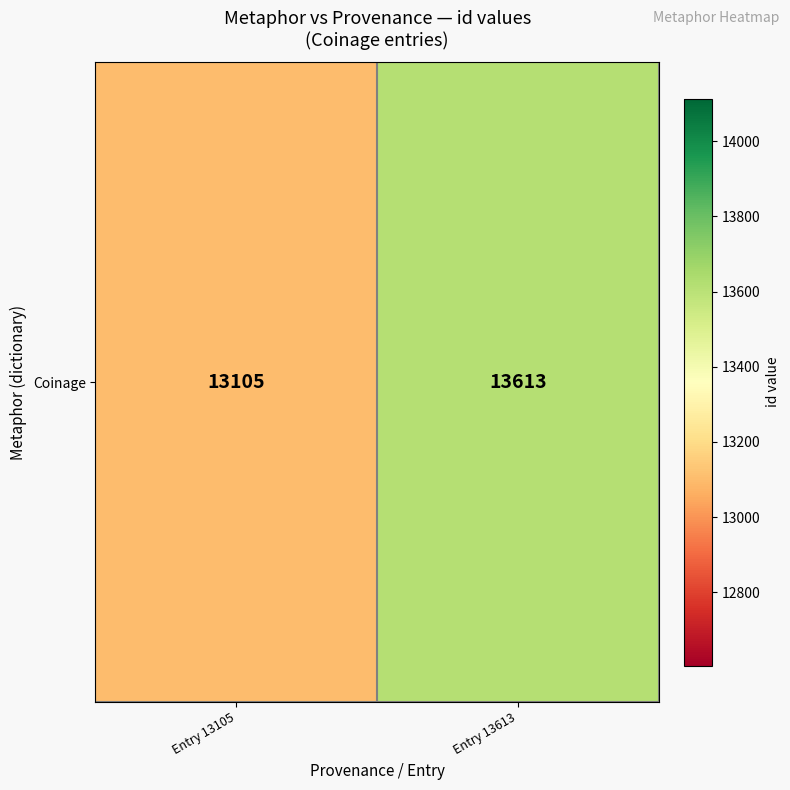

Between Entry 13613 and Entry 13105, which is larger?

Entry 13613